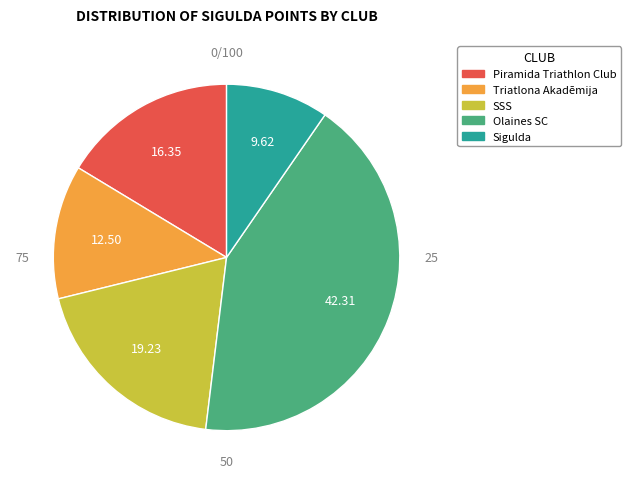

Between Olaines SC and Sigulda, which is larger?

Olaines SC